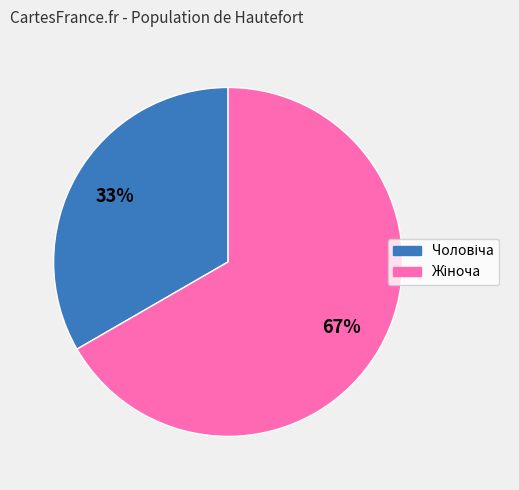

Does any single category account for the majority?

Yes